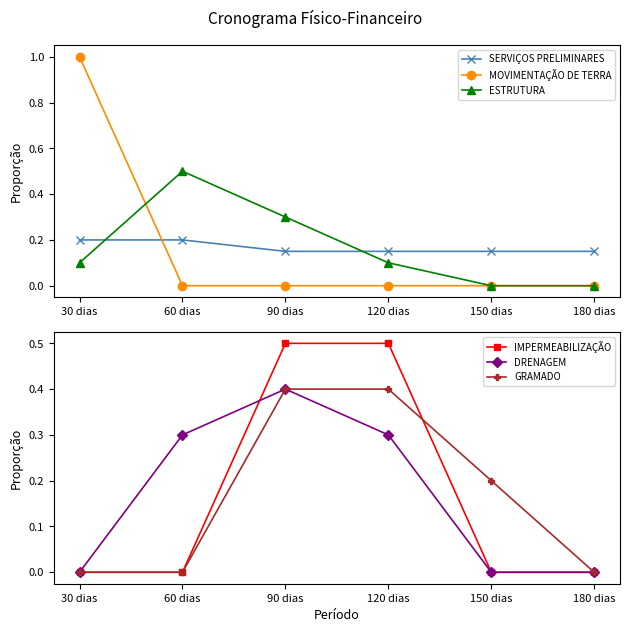

Which series changed the most between 90 dias and 180 dias?

IMPERMEABILIZAÇÃO